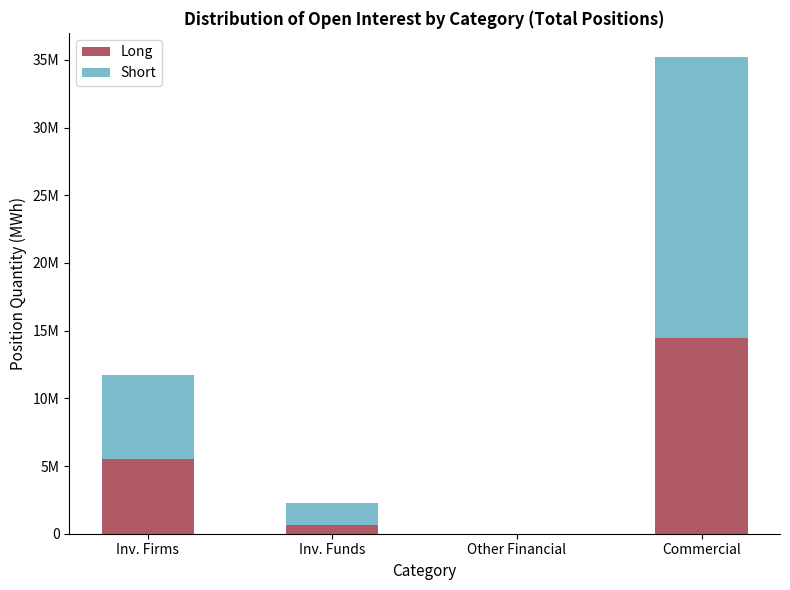

At which label is Long closest to 7239152?

Inv. Firms